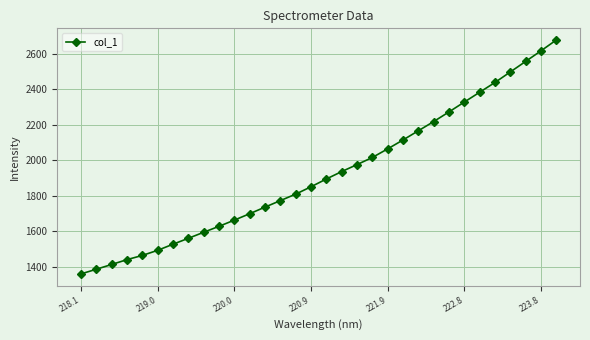

What is the average value?

1923.7